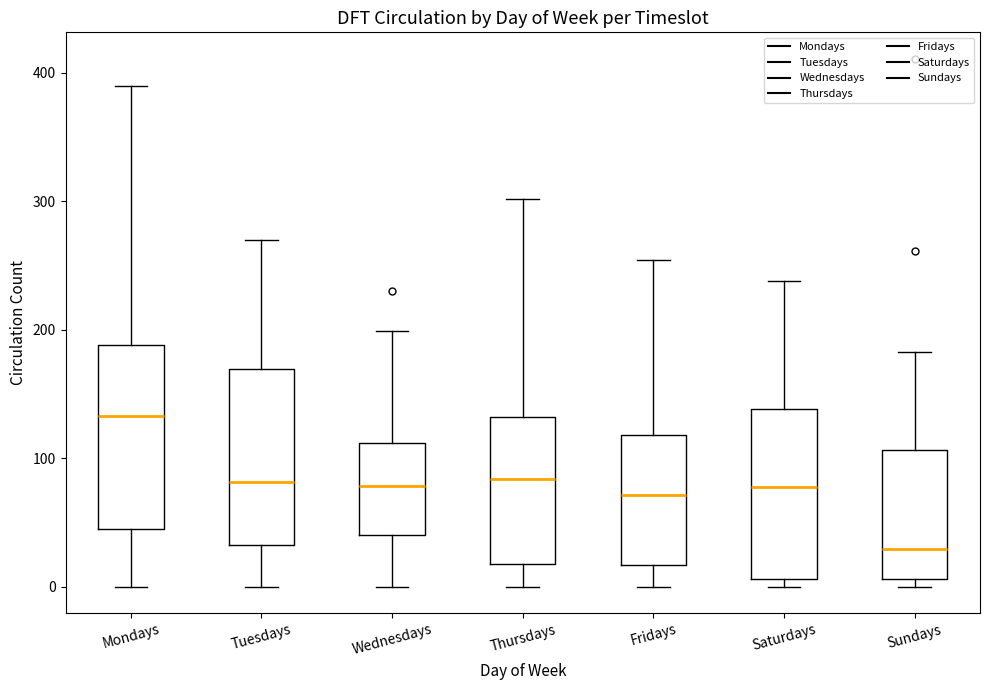

Reading left to right, transcribe this box plot: for each box, give where its median line is, the range the box spans, and where its two whiskers end, as read against the y-axis. The values are not printed on the chart, so give them approximately, as read against the axis.

Mondays: median 130, box 50 to 190, whiskers 0 to 390
Tuesdays: median 80, box 30 to 170, whiskers 0 to 270
Wednesdays: median 80, box 40 to 110, whiskers 0 to 200
Thursdays: median 80, box 20 to 130, whiskers 0 to 300
Fridays: median 70, box 20 to 120, whiskers 0 to 250
Saturdays: median 80, box 10 to 140, whiskers 0 to 240
Sundays: median 30, box 10 to 110, whiskers 0 to 180